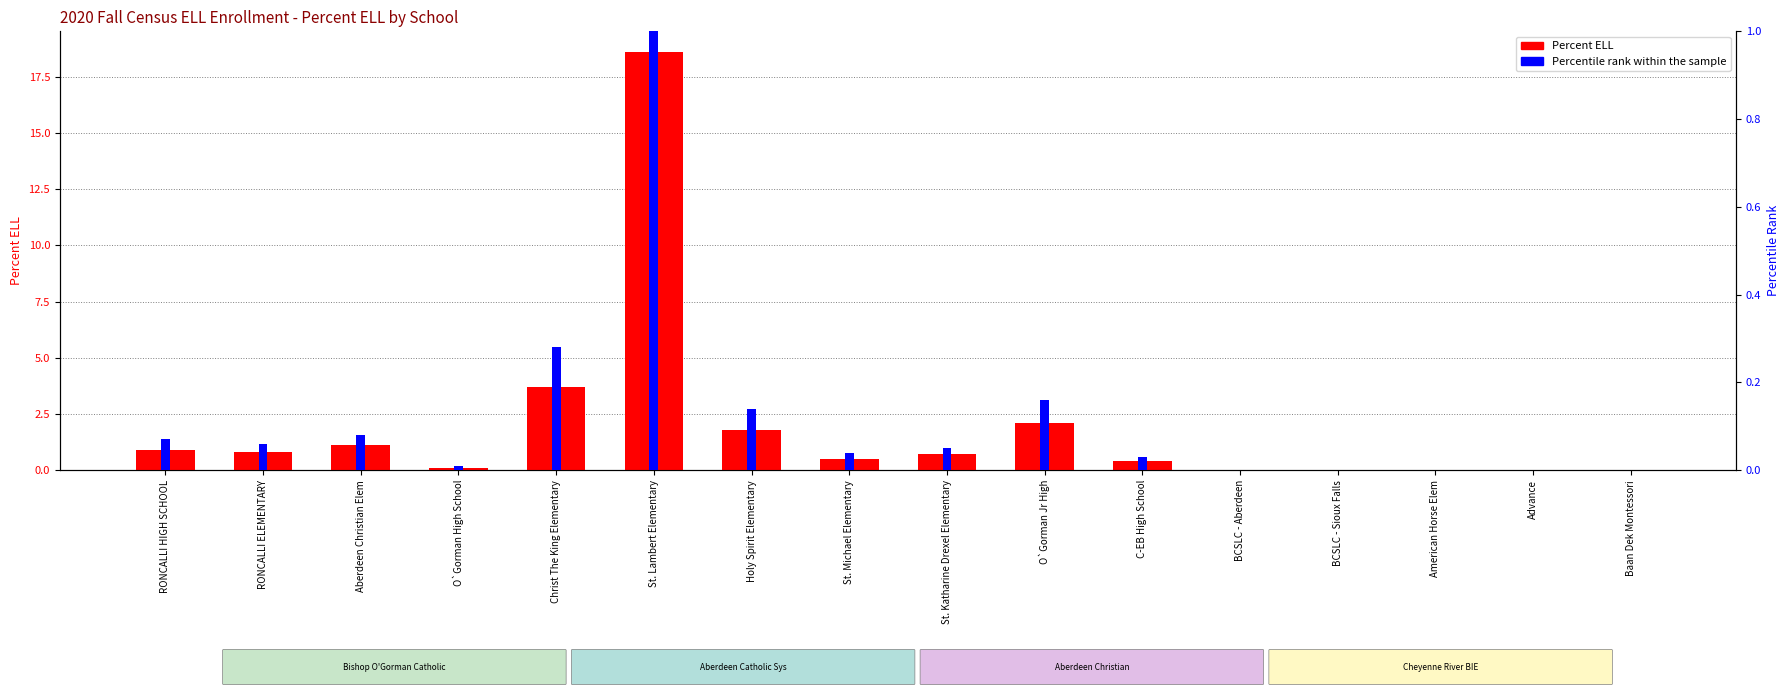

What is the sum of the Percent ELL values at St. Lambert Elementary and Baan Dek Montessori?

18.6